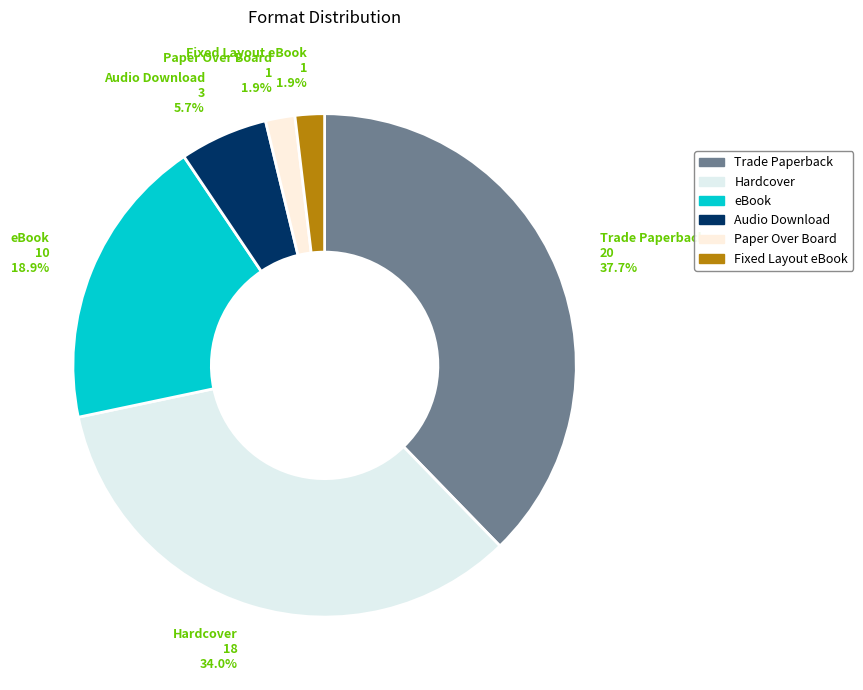

To the nearest percent, what is the average slice percentage?

17%